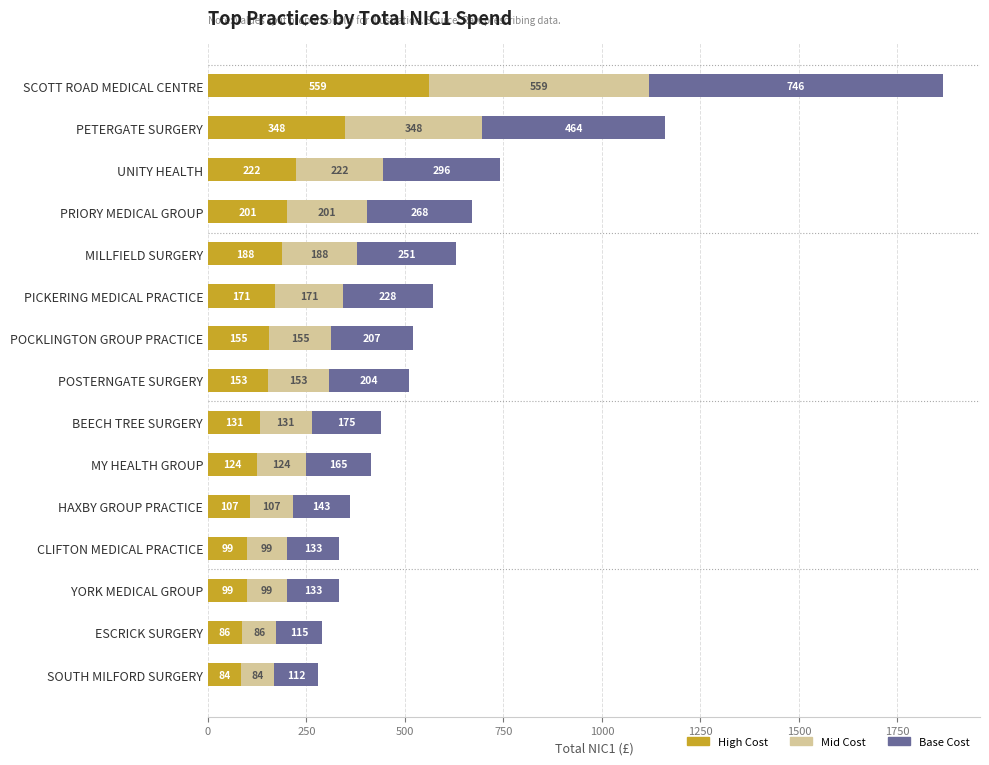

What is the total value across all series at POSTERNGATE SURGERY?

510.0